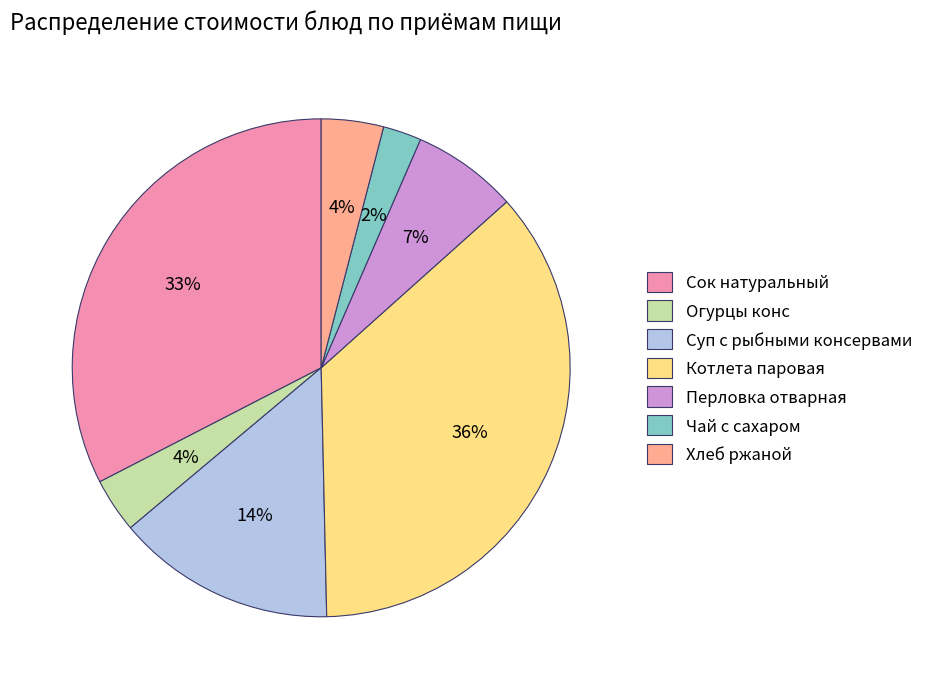

What is the smallest slice in the pie chart?

Чай с сахаром